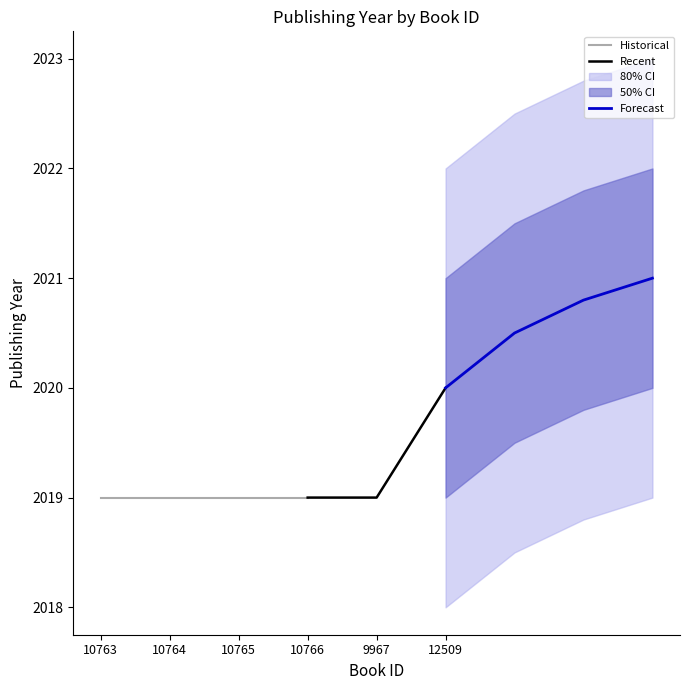

What is the label of the 5th point from the right?

10764